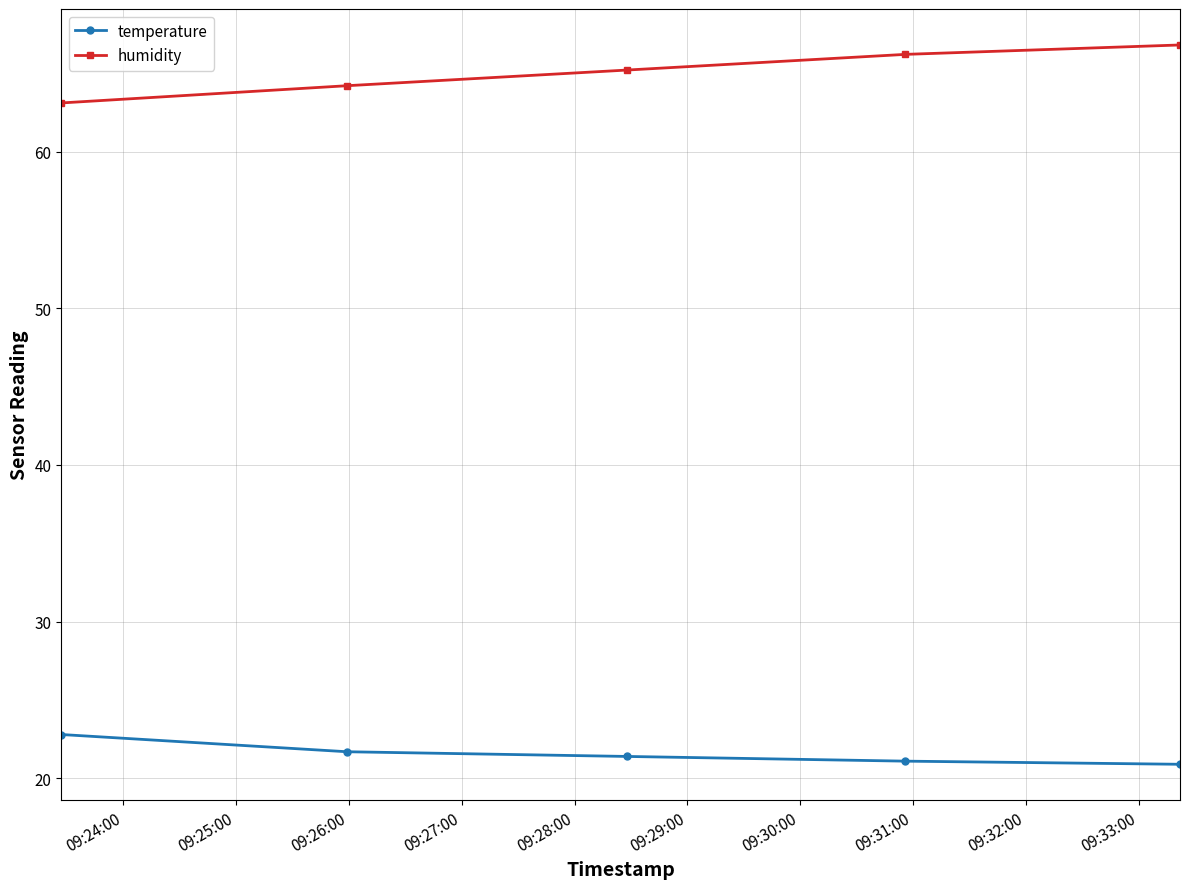

True or false: humidity and temperature intersect in this chart.

False